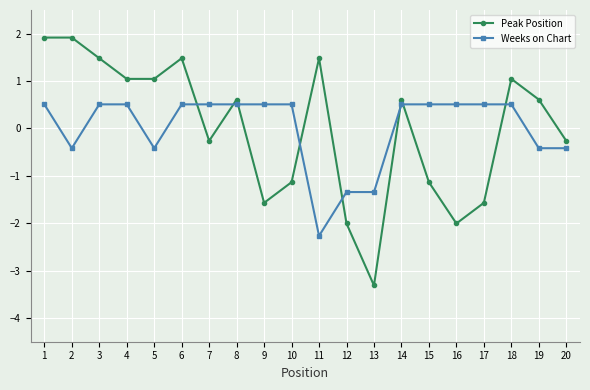

List the series in order of their peak value, lowest first.

Weeks on Chart, Peak Position